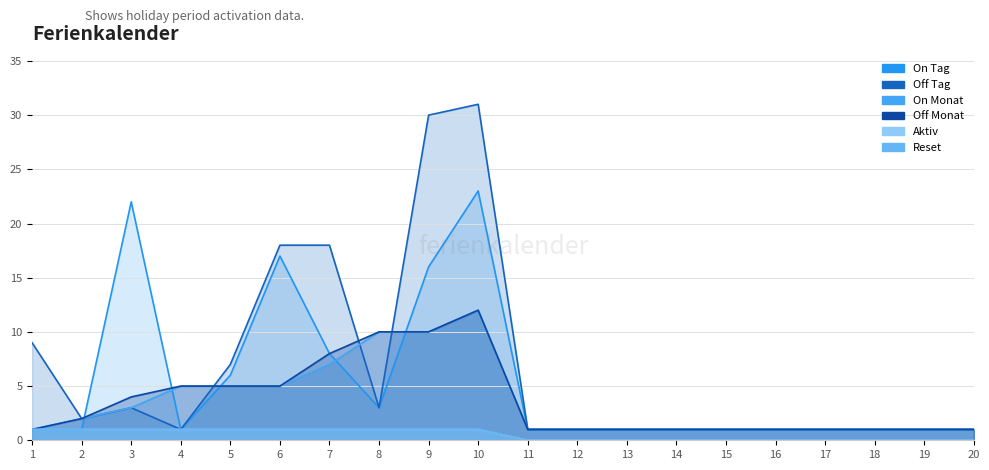

At which label does On Monat reach its minimum?

1